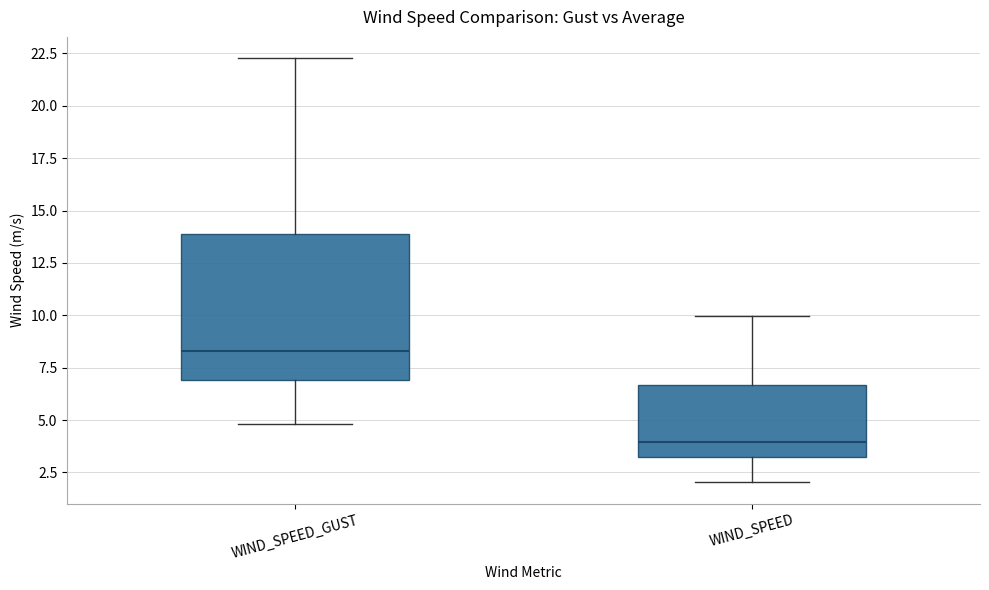

Reading left to right, read every box against the y-axis: the position of its median line, the range the box covers, and the ends of its whiskers. The values are not printed on the chart, so give them approximately, as read against the axis.

WIND_SPEED_GUST: median 8.5, box 7.0 to 14.0, whiskers 5.0 to 22.5
WIND_SPEED: median 4.0, box 3.0 to 6.5, whiskers 2.0 to 10.0